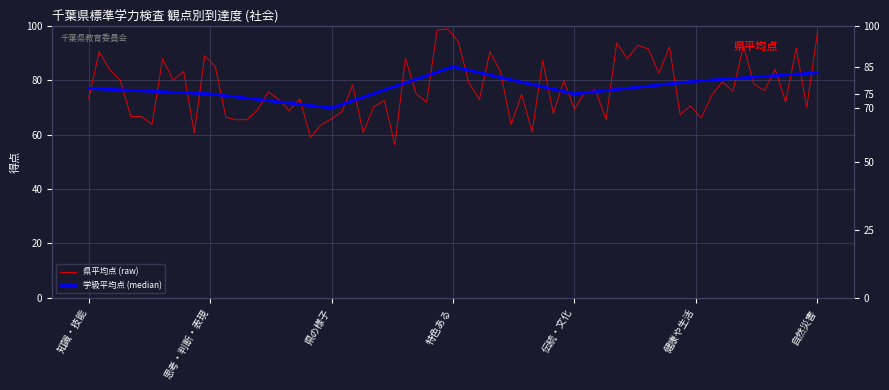

Rank the categories by value from lowest to highest.

県の様子, 思考・判断・表現, 伝統・文化, 知識・技能, 健康や生活, 自然災害, 特色ある